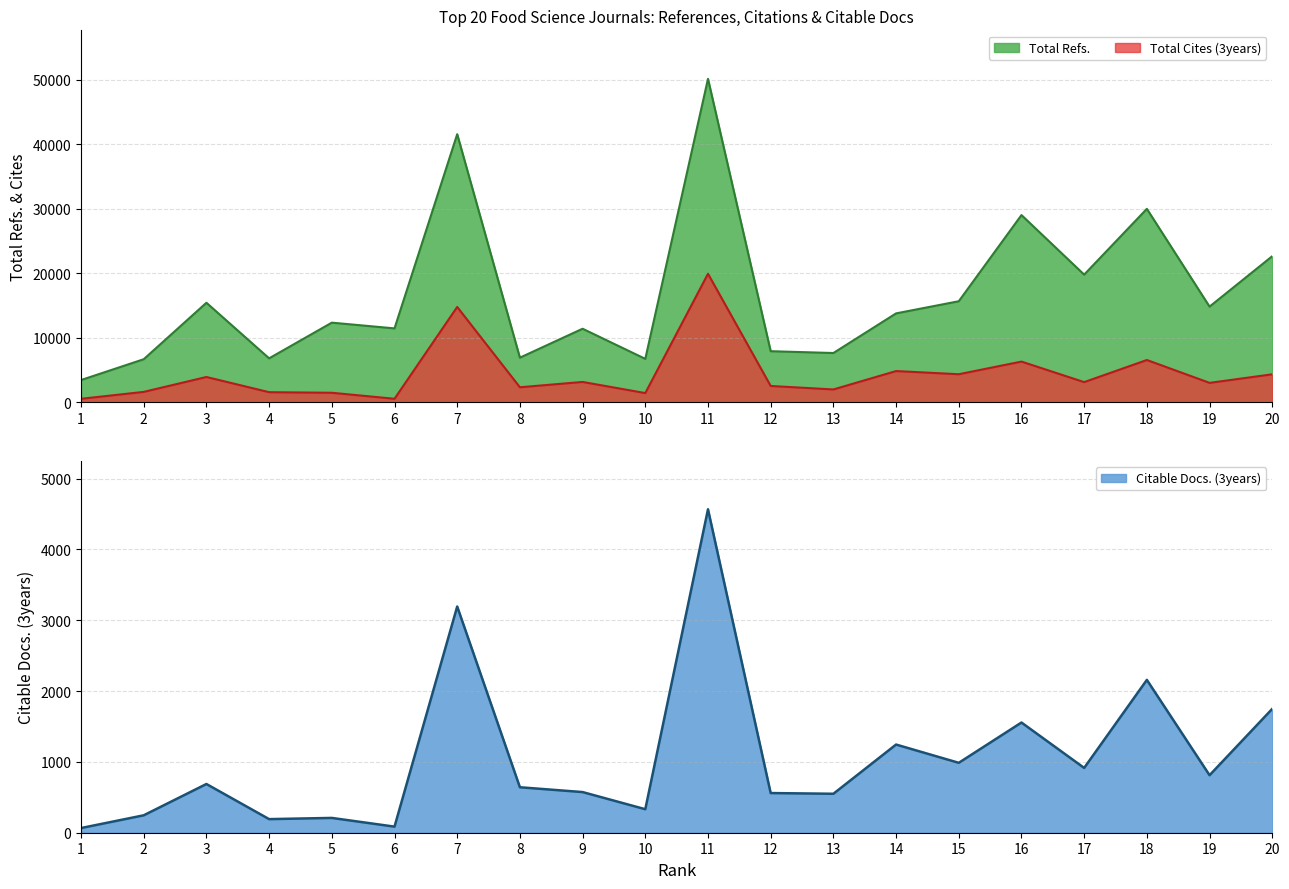

Is it true that Total Cites (3years) equals 1339 at 15?

False